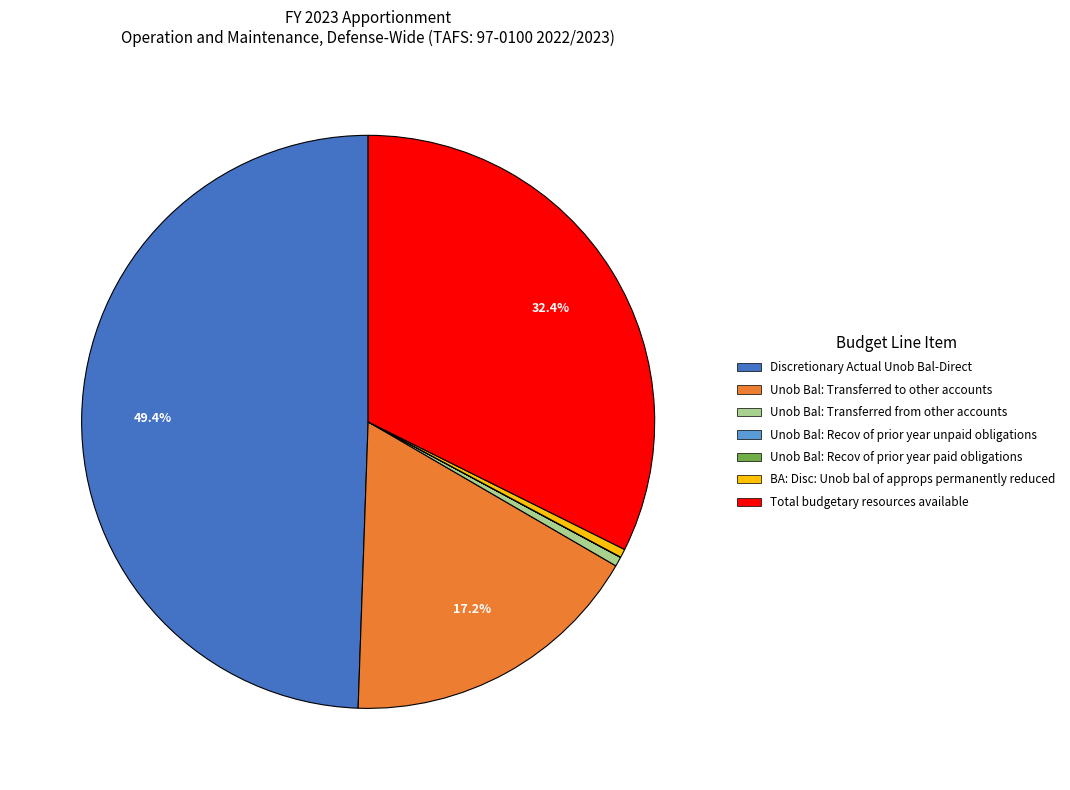

The Total budgetary resources available slice represents 32% of the pie. True or false?

True